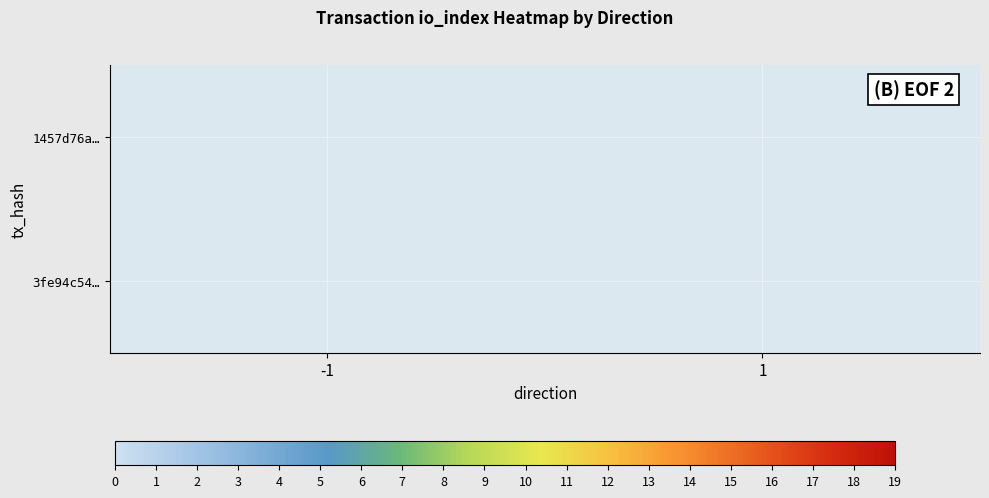

Which category has the highest value across all series?

1